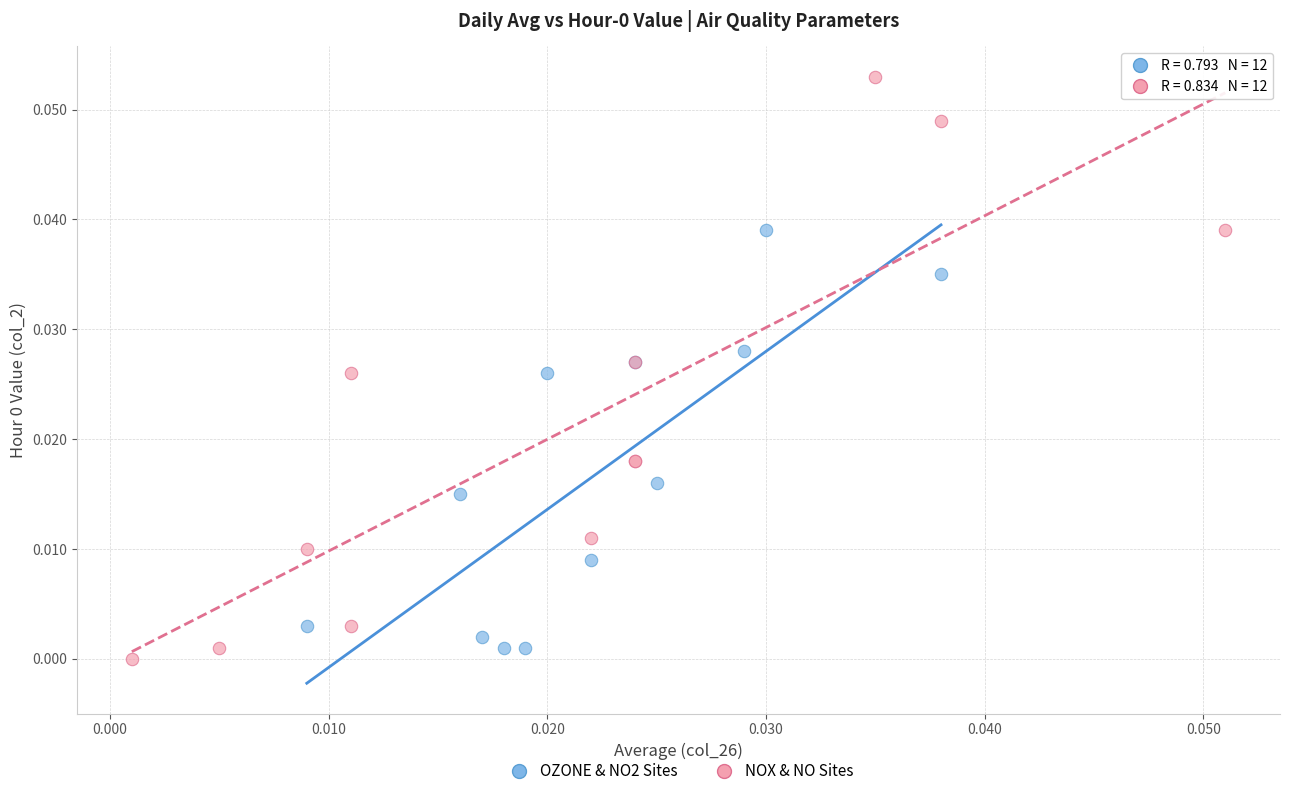

Which series contains the highest Y value?

NOX & NO Sites